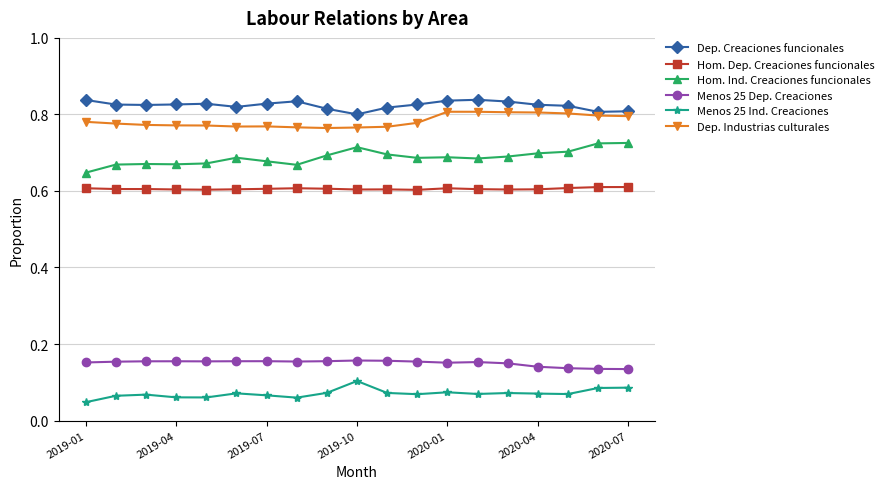

What are all the series names shown in the legend?

Dep. Creaciones funcionales, Hom. Dep. Creaciones funcionales, Hom. Ind. Creaciones funcionales, Menos 25 Dep. Creaciones, Menos 25 Ind. Creaciones, Dep. Industrias culturales